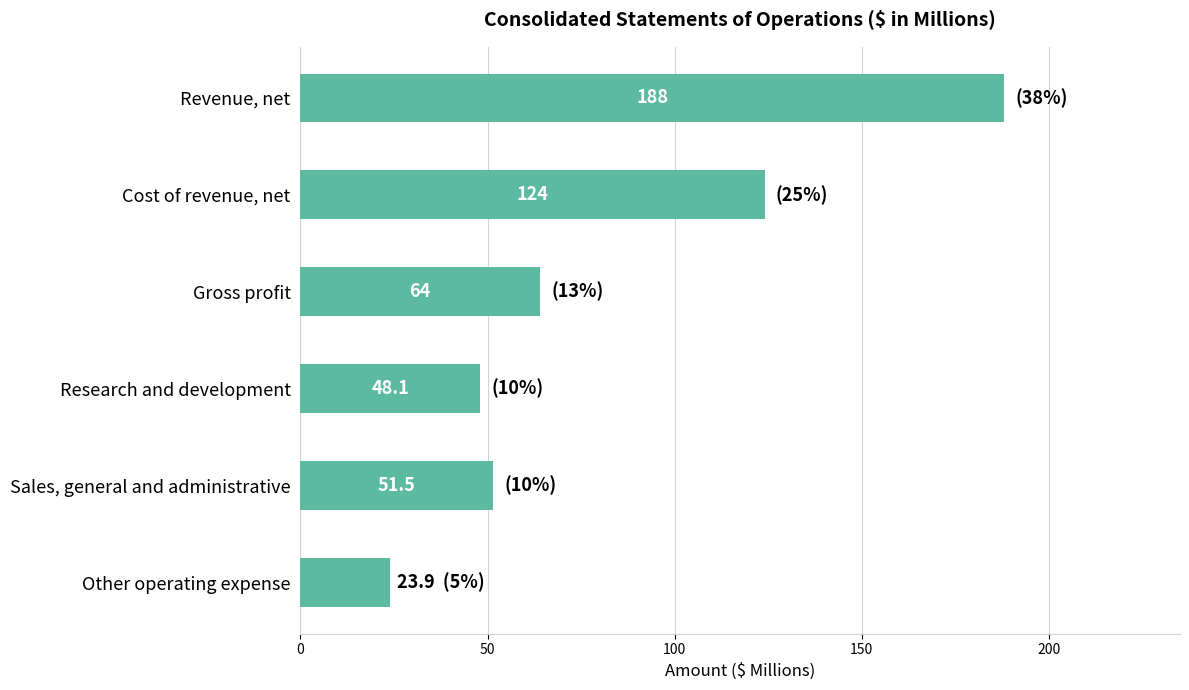

Between Revenue, net and Cost of revenue, net, which is larger?

Revenue, net